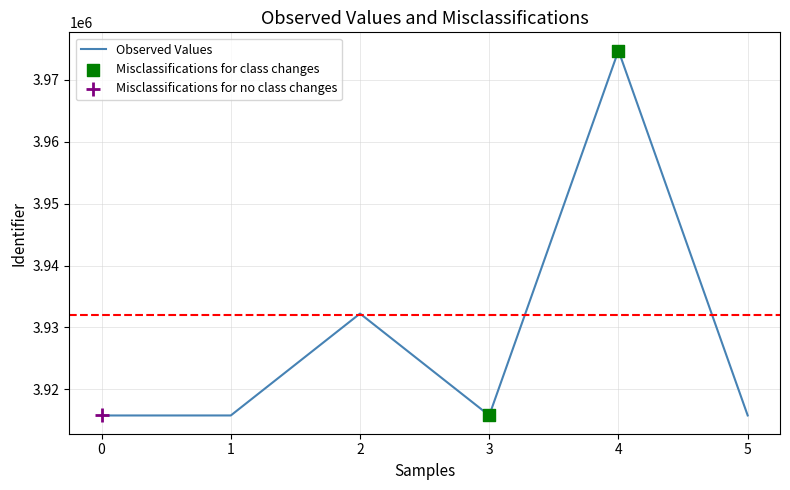

What is the change in value from 0 to 4?

+58925